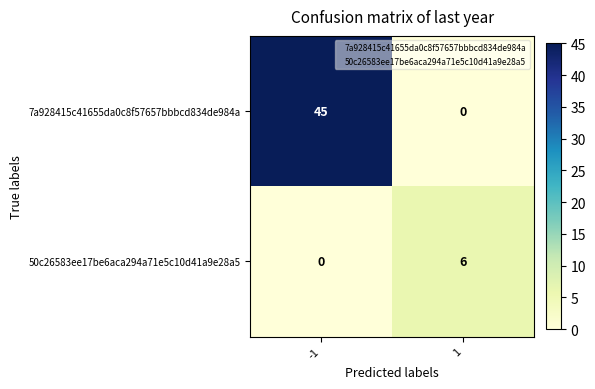

How many values in 50c26583ee17be6aca294a71e5c10d41a9e28a5 are above zero?

1